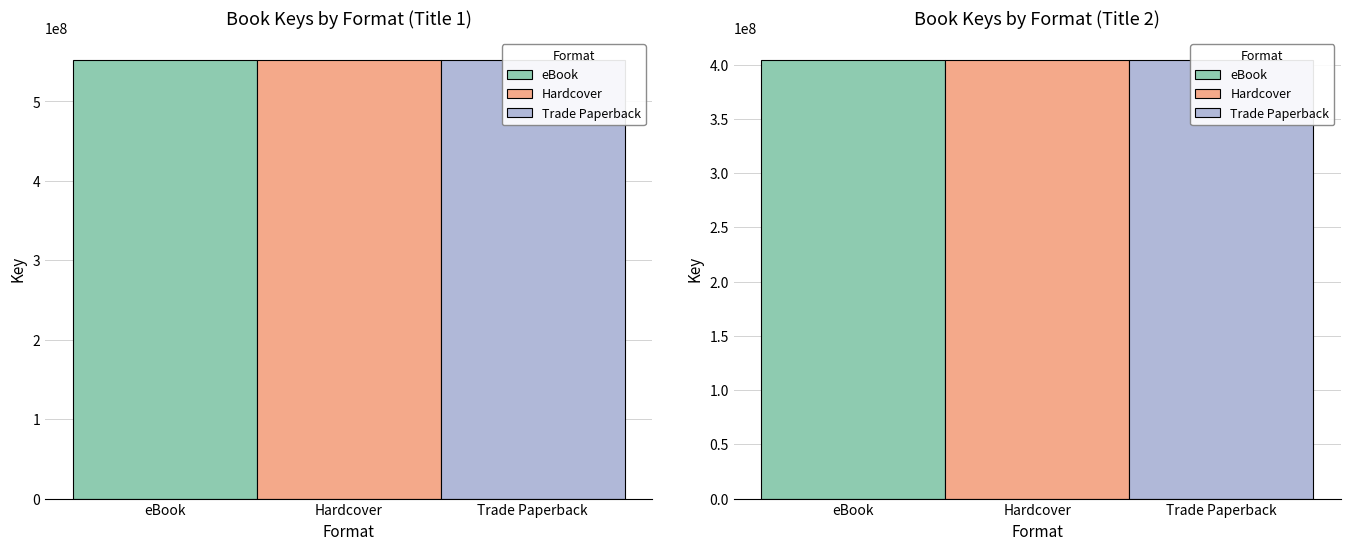

What is the minimum value shown in the chart?

404195768